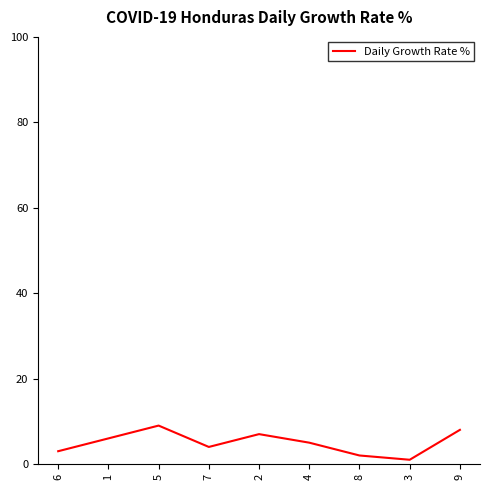

The value at 4 is 2. True or false?

False